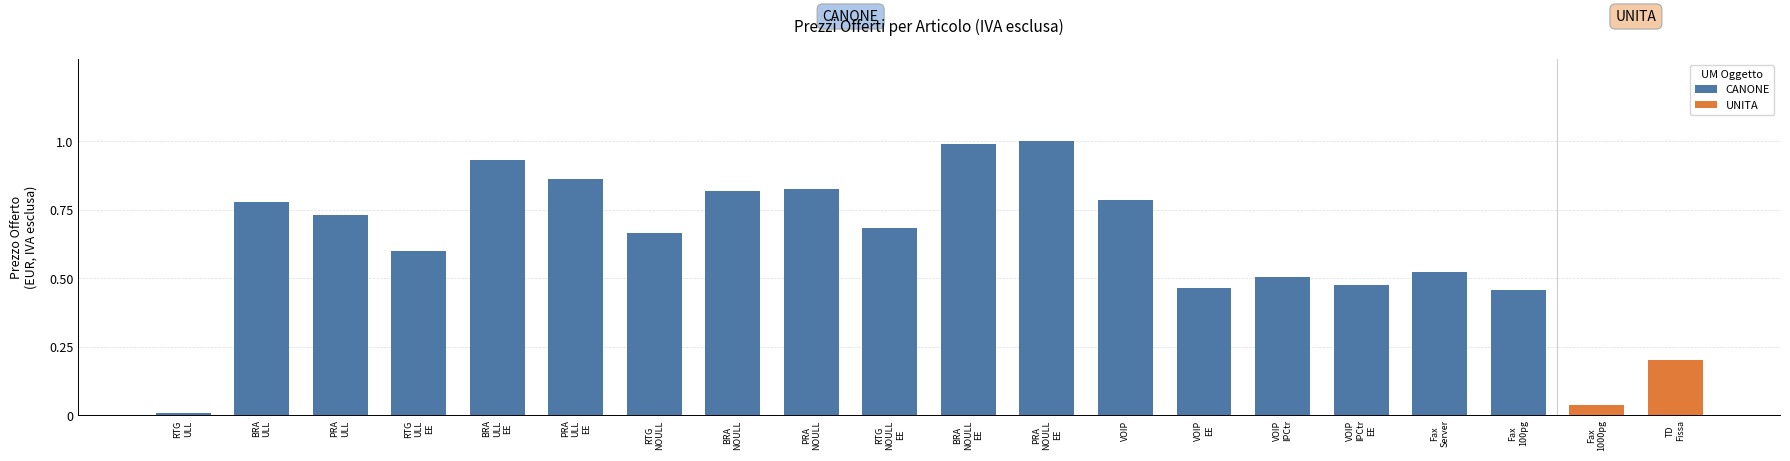

How many data points does each series have?

20